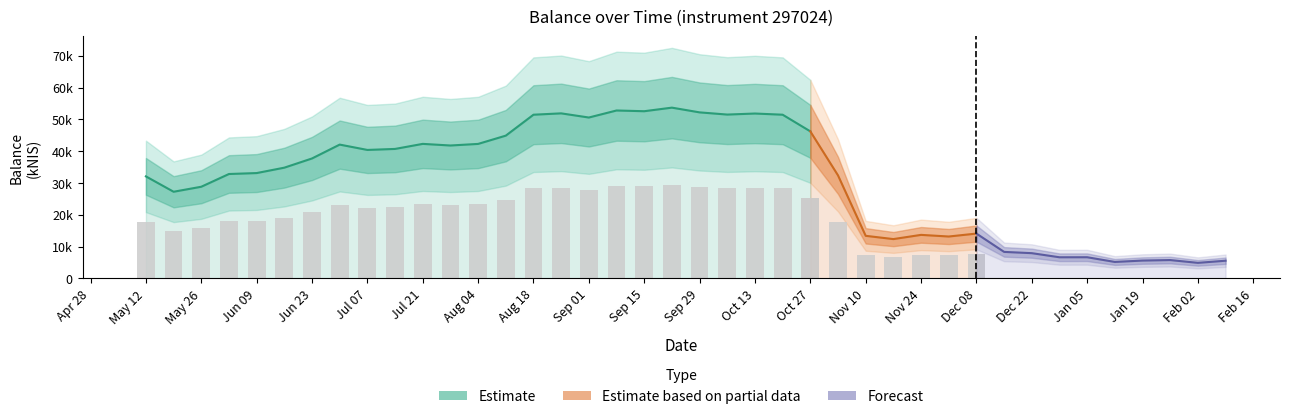

Approximately how many times larger is the value at 2022-10-20 compared to 2022-06-02?

1.6